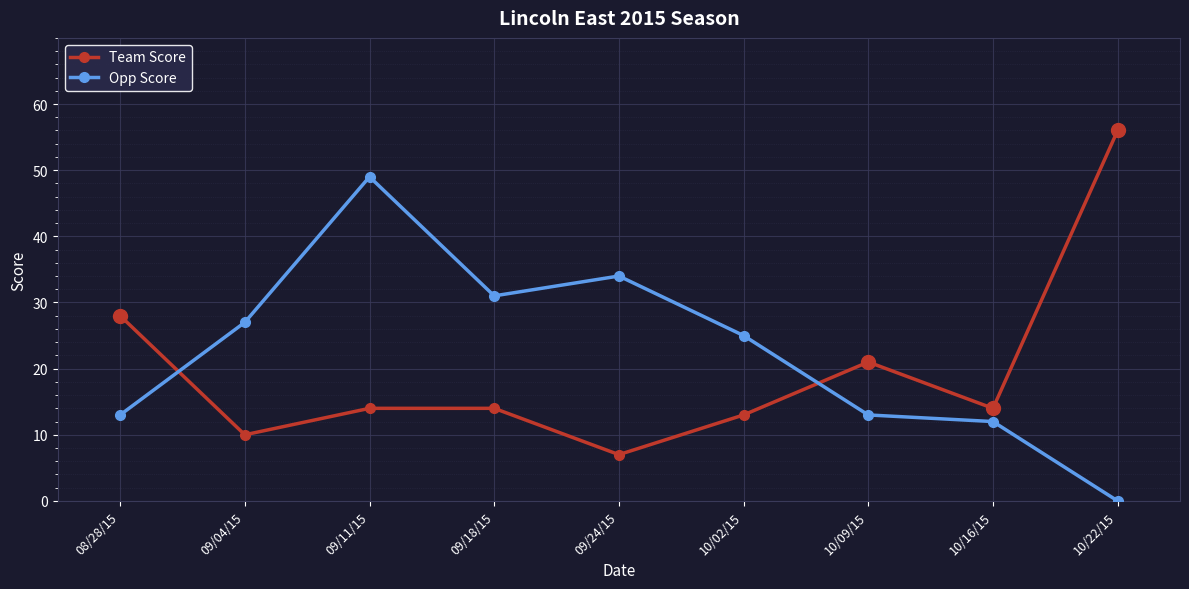

List the series in order of their peak value, lowest first.

Opp Score, Team Score